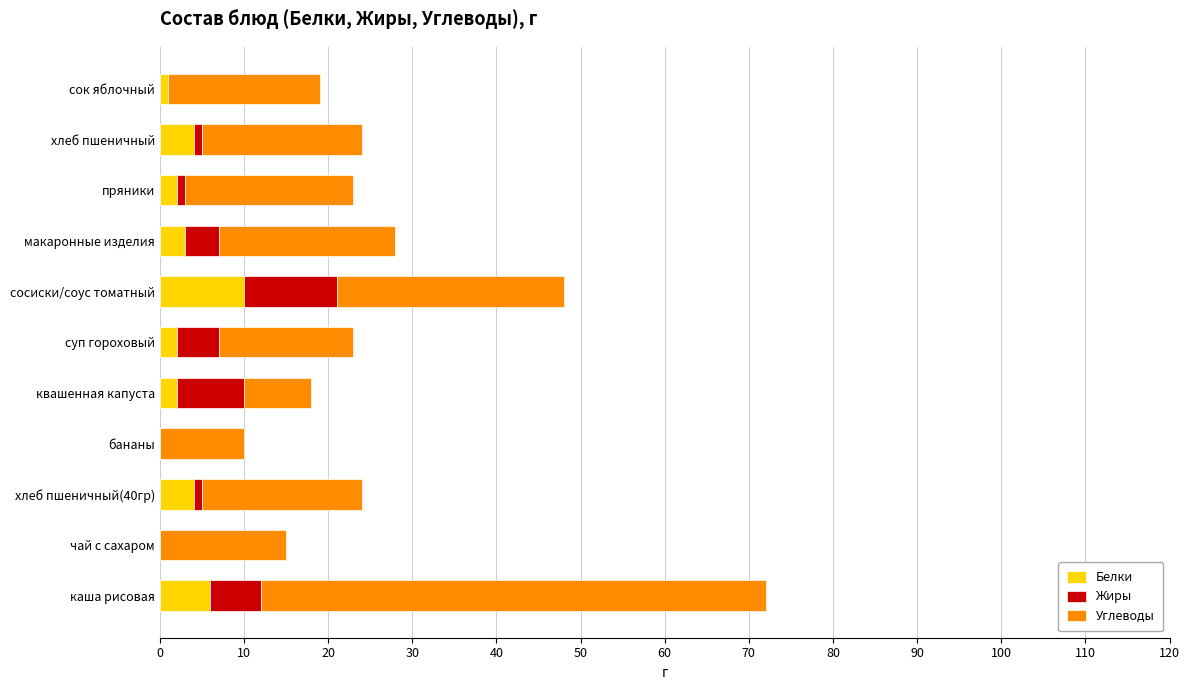

How many data points does each series have?

11